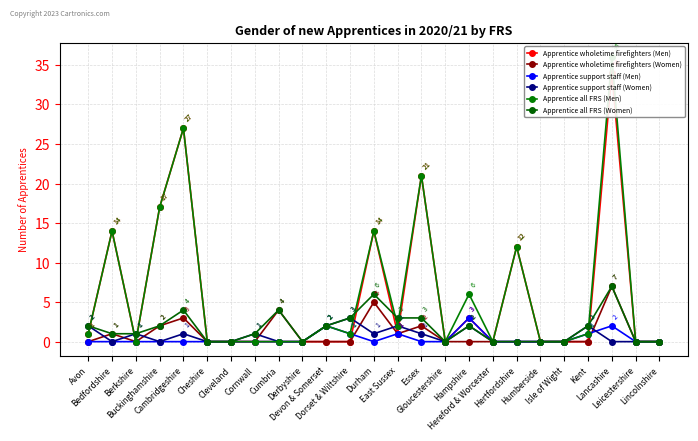

Reading left to right, list all the values displayed in this chart.

Apprentice wholetime firefighters (Men): 1	14	0	17	27	0	0	0	0	0	0	0	14	1	21	0	3	0	12	0	0	0	34	0	0
Apprentice wholetime firefighters (Women): 0	1	0	2	3	0	0	0	4	0	0	0	5	1	2	0	0	0	0	0	0	0	7	0	0
Apprentice support staff (Men): 0	0	0	0	0	0	0	0	0	0	2	1	0	1	0	0	3	0	0	0	0	1	2	0	0
Apprentice support staff (Women): 2	0	1	0	1	0	0	1	0	0	2	3	1	2	1	0	2	0	0	0	0	2	0	0	0
Apprentice all FRS (Men): 1	14	0	17	27	0	0	0	0	0	2	1	14	2	21	0	6	0	12	0	0	1	36	0	0
Apprentice all FRS (Women): 2	1	1	2	4	0	0	1	4	0	2	3	6	3	3	0	2	0	0	0	0	2	7	0	0